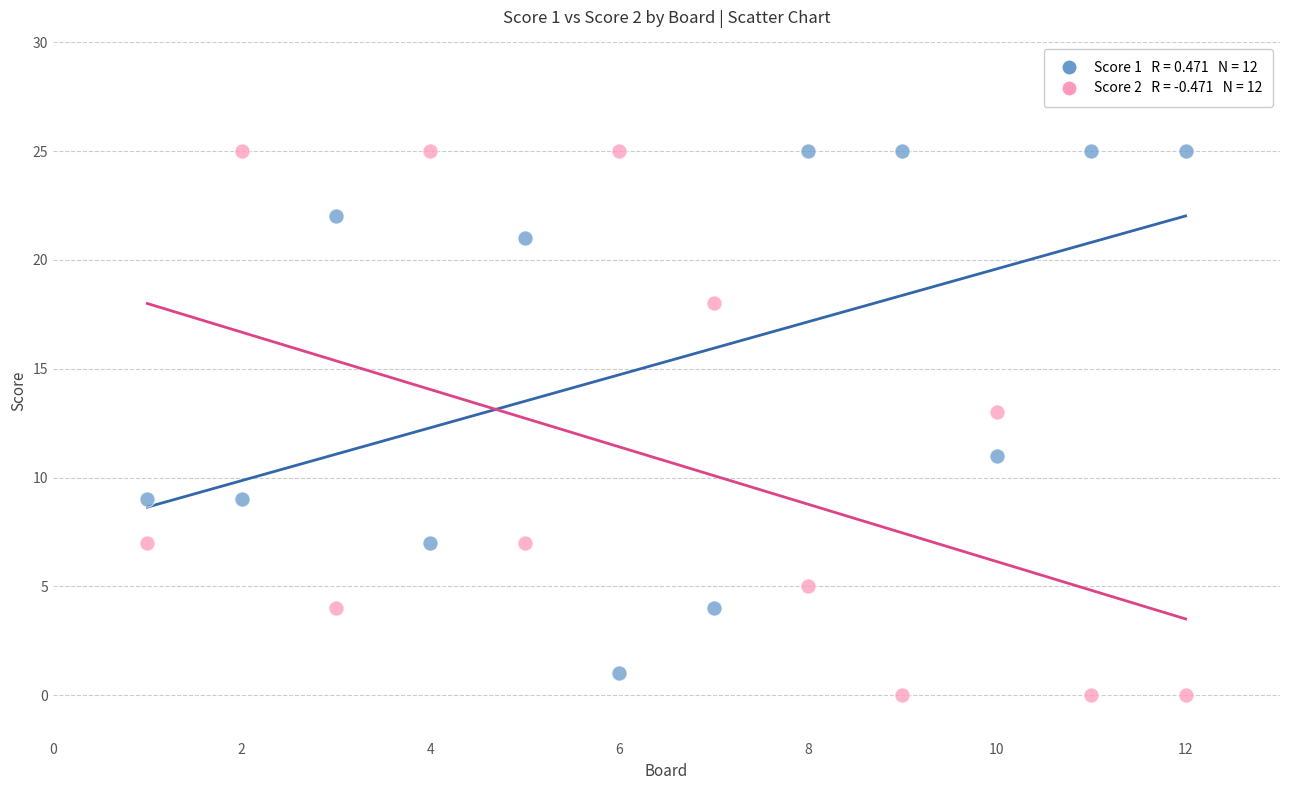

Across all data points, what is the range of Y values (max minus min)?

25